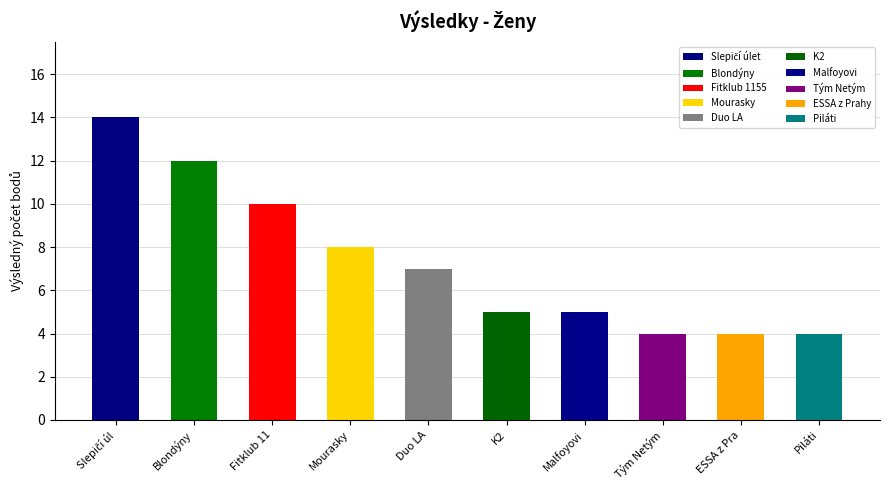

The value at Fitklub 11 is 17. True or false?

False